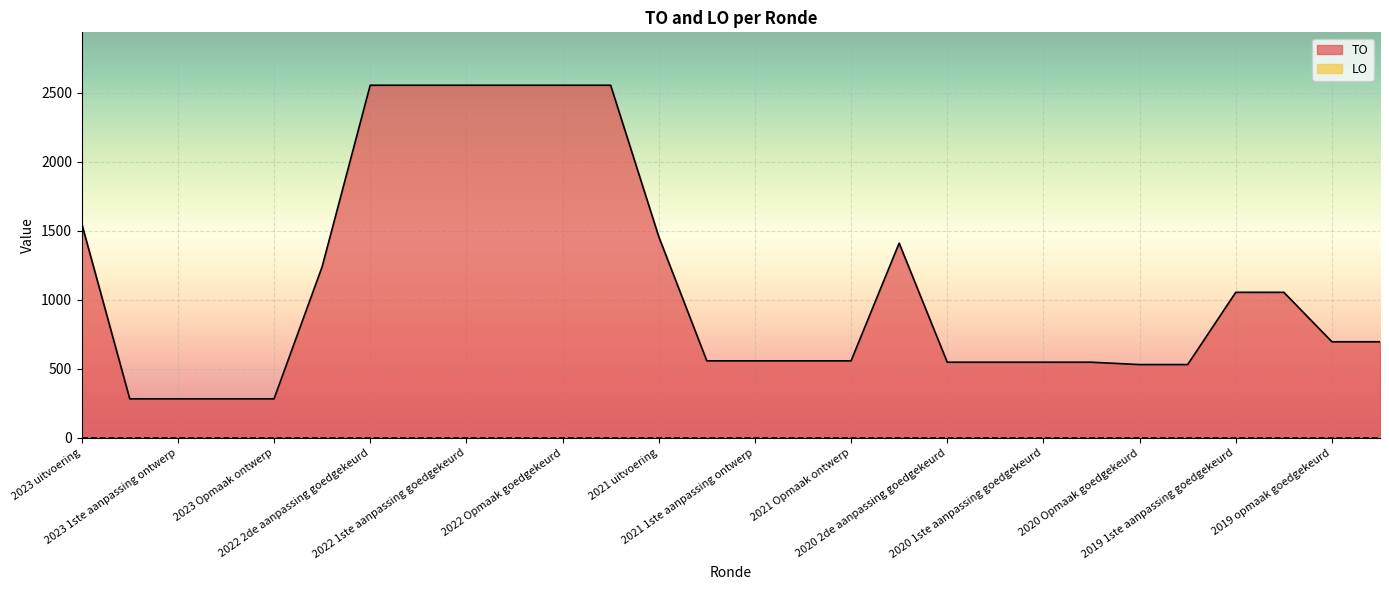

What is the difference between the values at 2021 uitvoering and 2020 Opmaak ontwerp?

927